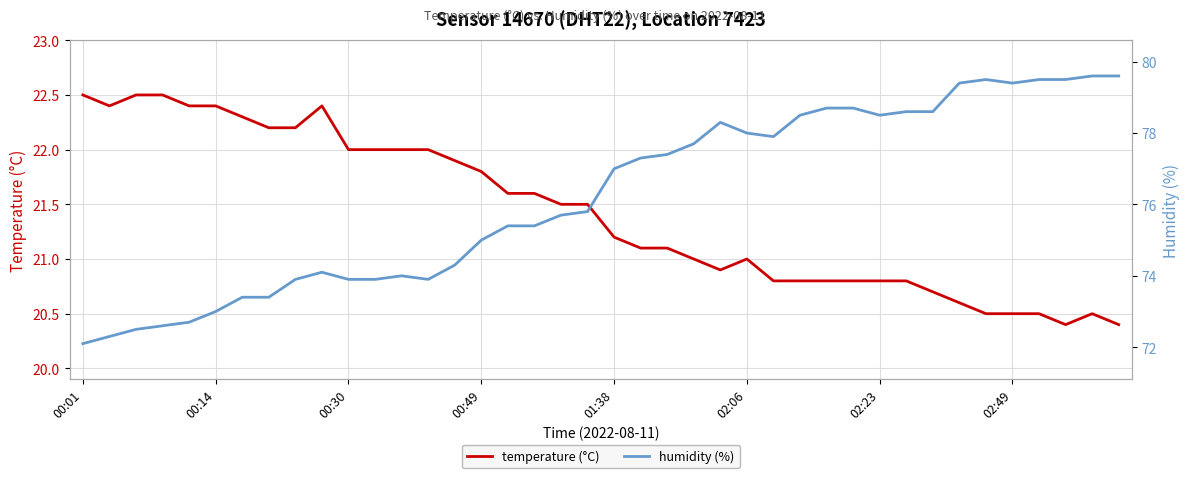

Rank the series at 19 from lowest to highest value.

temperature (°C), humidity (%)